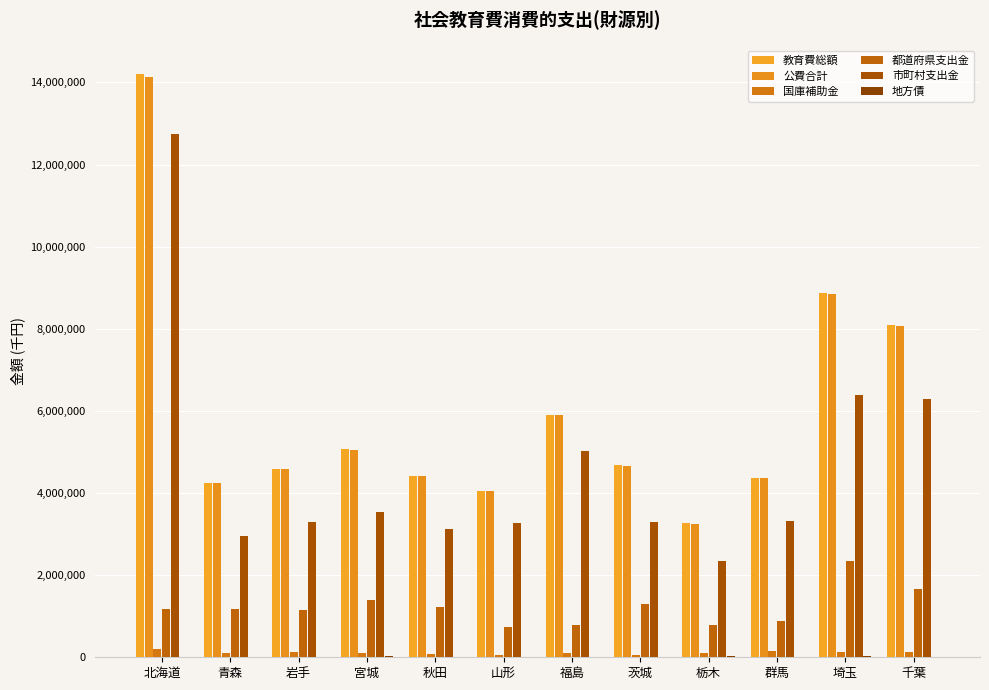

True or false: 教育費総額 has a value of 7980098 at 岩手.

False